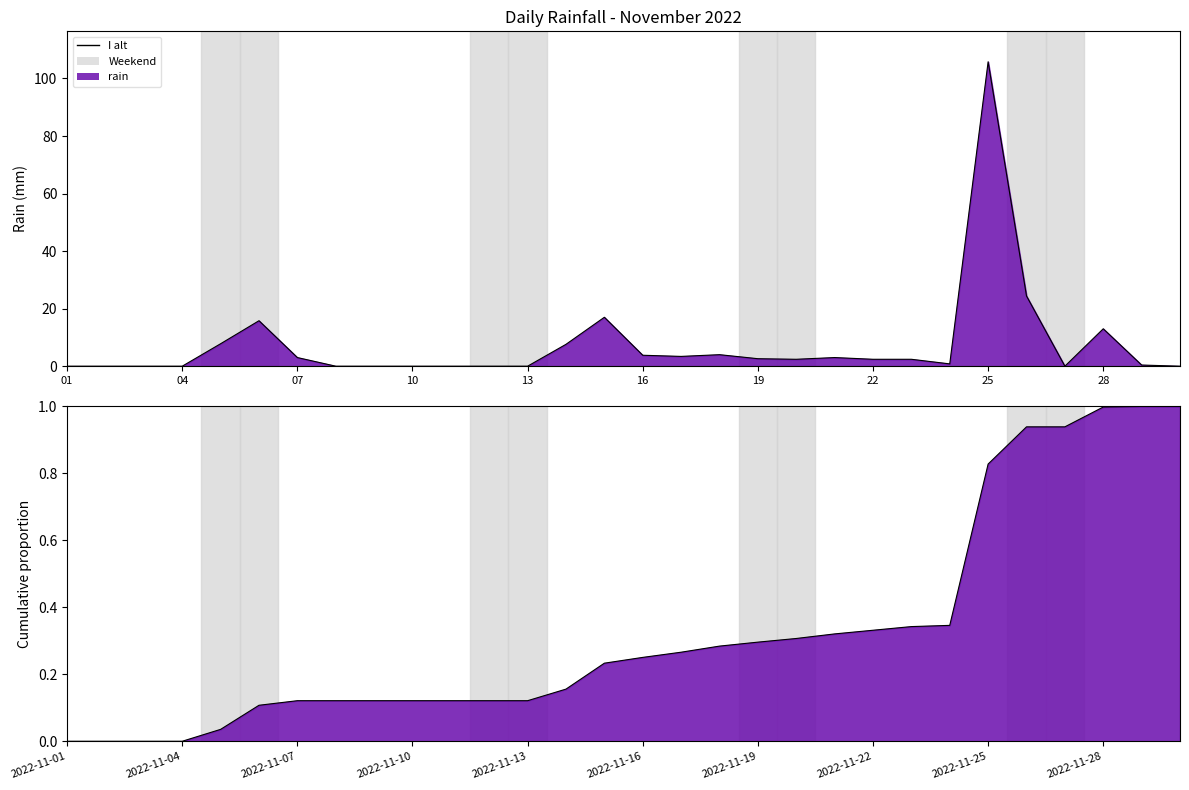

How many data points are above 2?

16